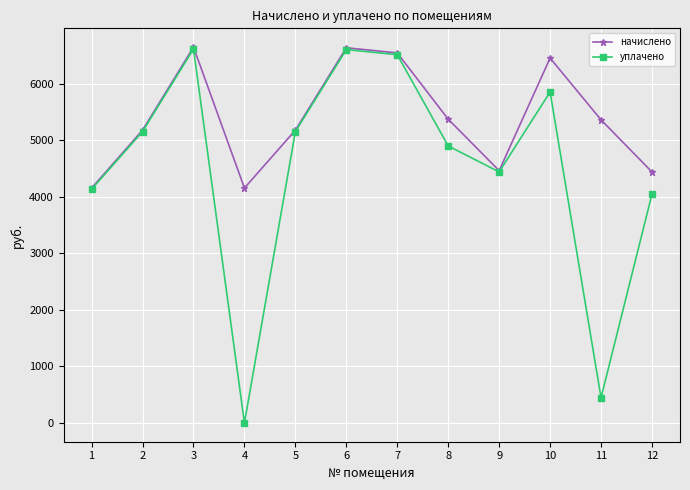

What is the approximate value of начислено at 11?

5363.8